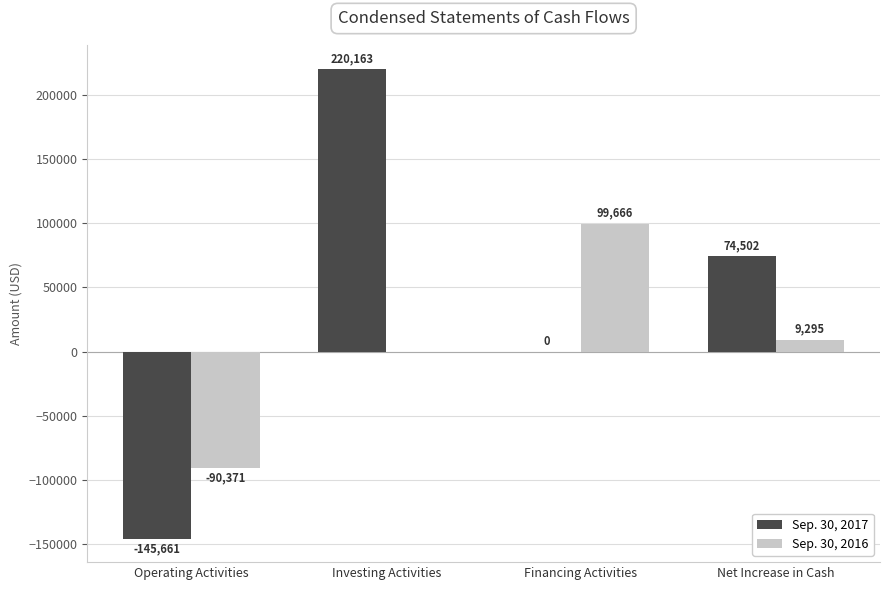

What is the sum of all Sep. 30, 2016 values?

18590